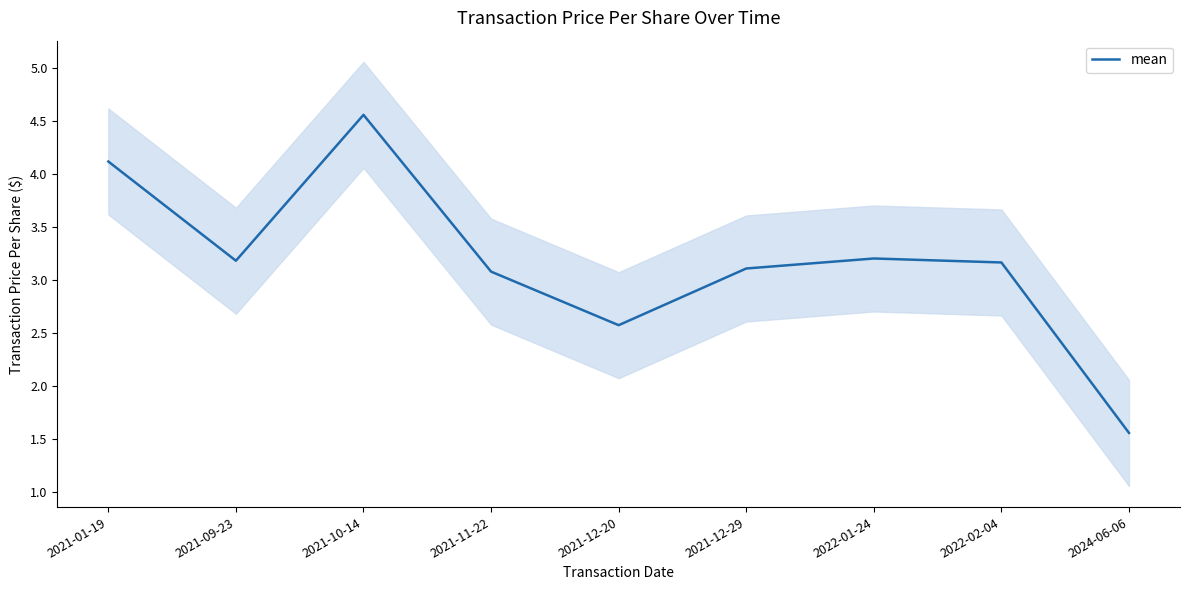

Between 2022-02-04 and 2021-11-22, which is larger?

2022-02-04